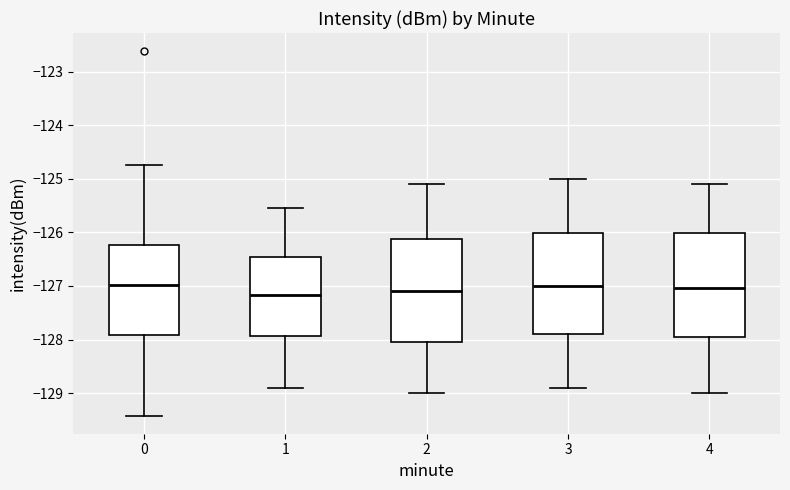

Reading left to right, read every box against the y-axis: the position of its median line, the range the box covers, and the ends of its whiskers. The values are not printed on the chart, so give them approximately, as read against the axis.

0: median -127.0, box -127.9 to -126.2, whiskers -129.4 to -124.7
1: median -127.2, box -127.9 to -126.5, whiskers -128.9 to -125.5
2: median -127.1, box -128.0 to -126.1, whiskers -129.0 to -125.1
3: median -127.0, box -127.9 to -126.0, whiskers -128.9 to -125.0
4: median -127.0, box -128.0 to -126.0, whiskers -129.0 to -125.1